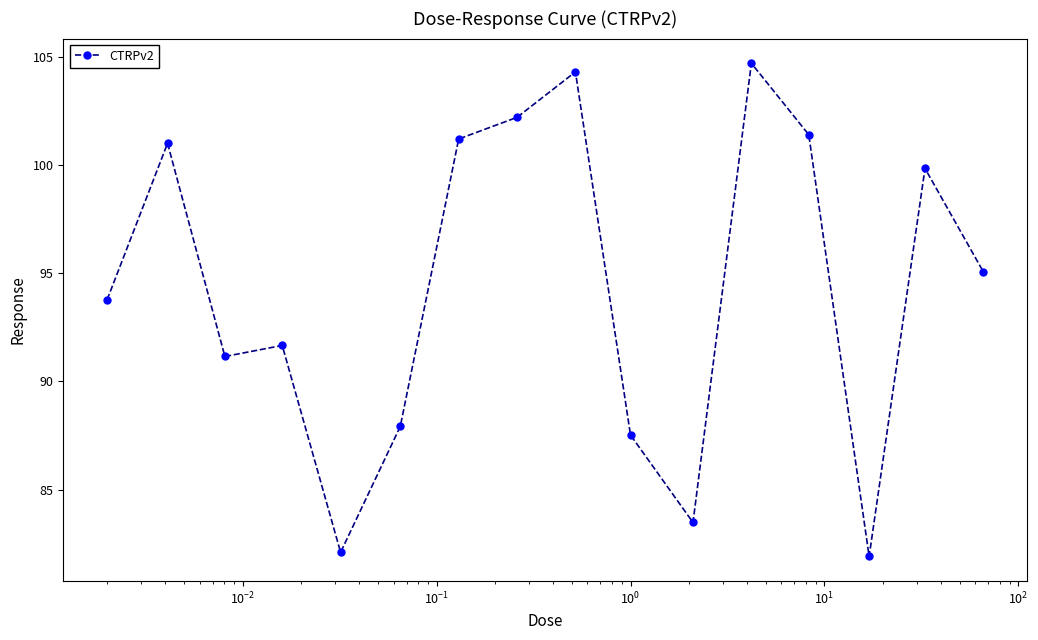

What is the value of the 13th point from the left?

101.4